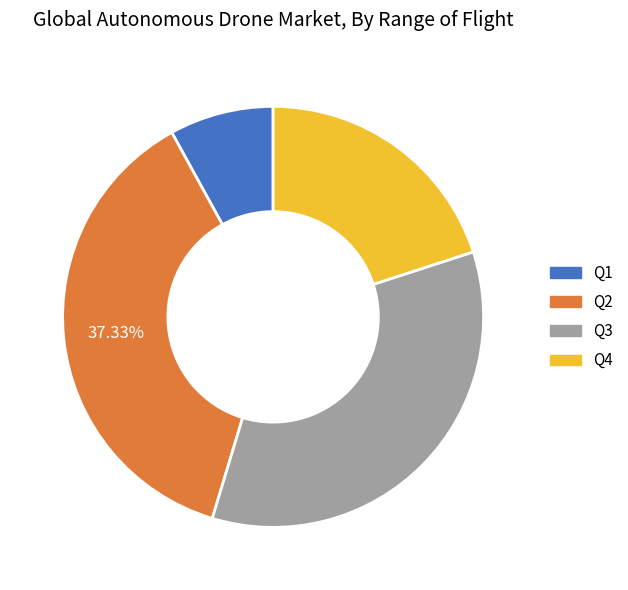

To the nearest percent, what is the combined percentage of Q3 and Q4?

55%